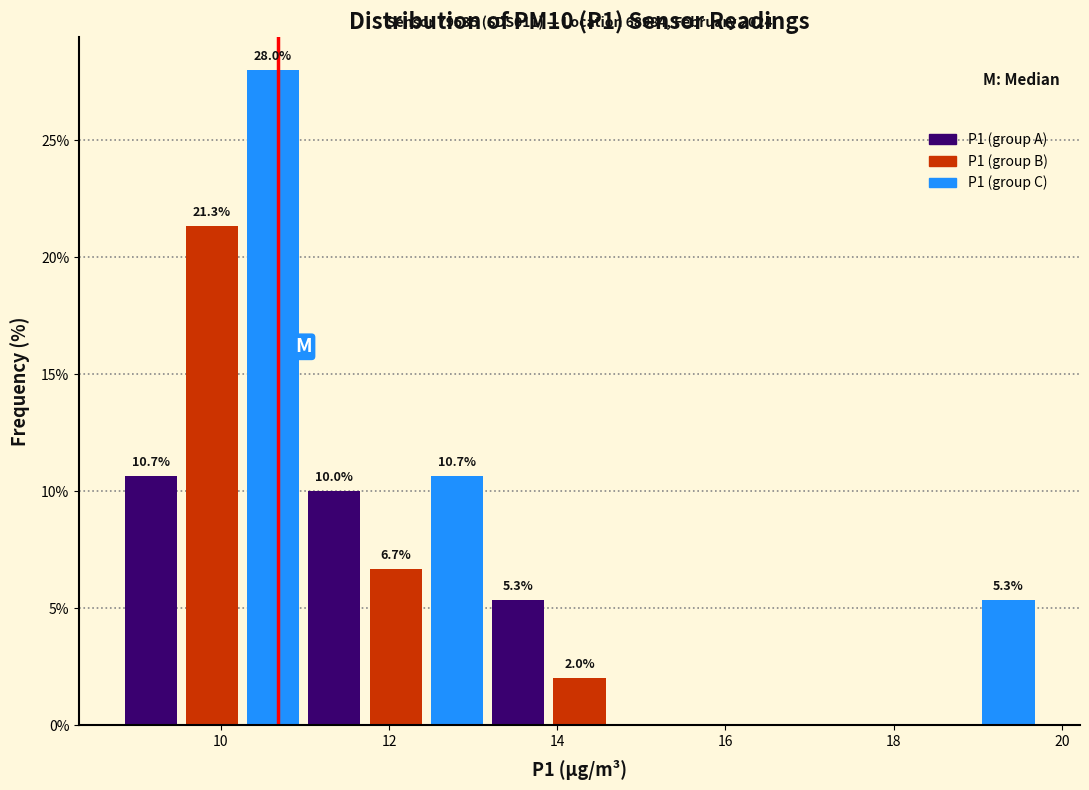

Around what value on the x-axis is the tallest bar? Give the approximate position of its centre, as read against the axis.

10.6